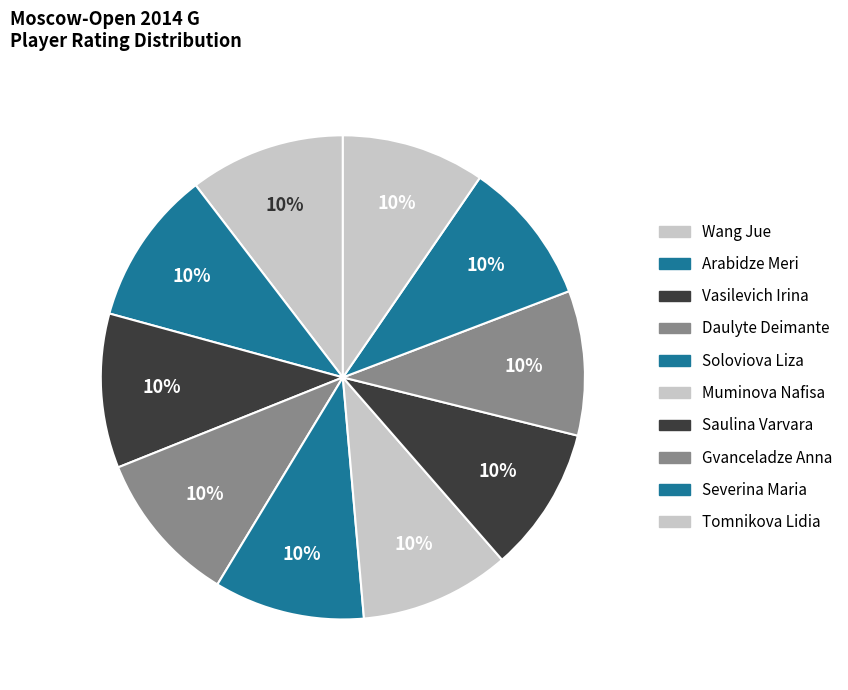

Rank the categories by value from lowest to highest.

Tomnikova Lidia, Severina Maria, Gvanceladze Anna, Saulina Varvara, Muminova Nafisa, Soloviova Liza, Daulyte Deimante, Vasilevich Irina, Arabidze Meri, Wang Jue